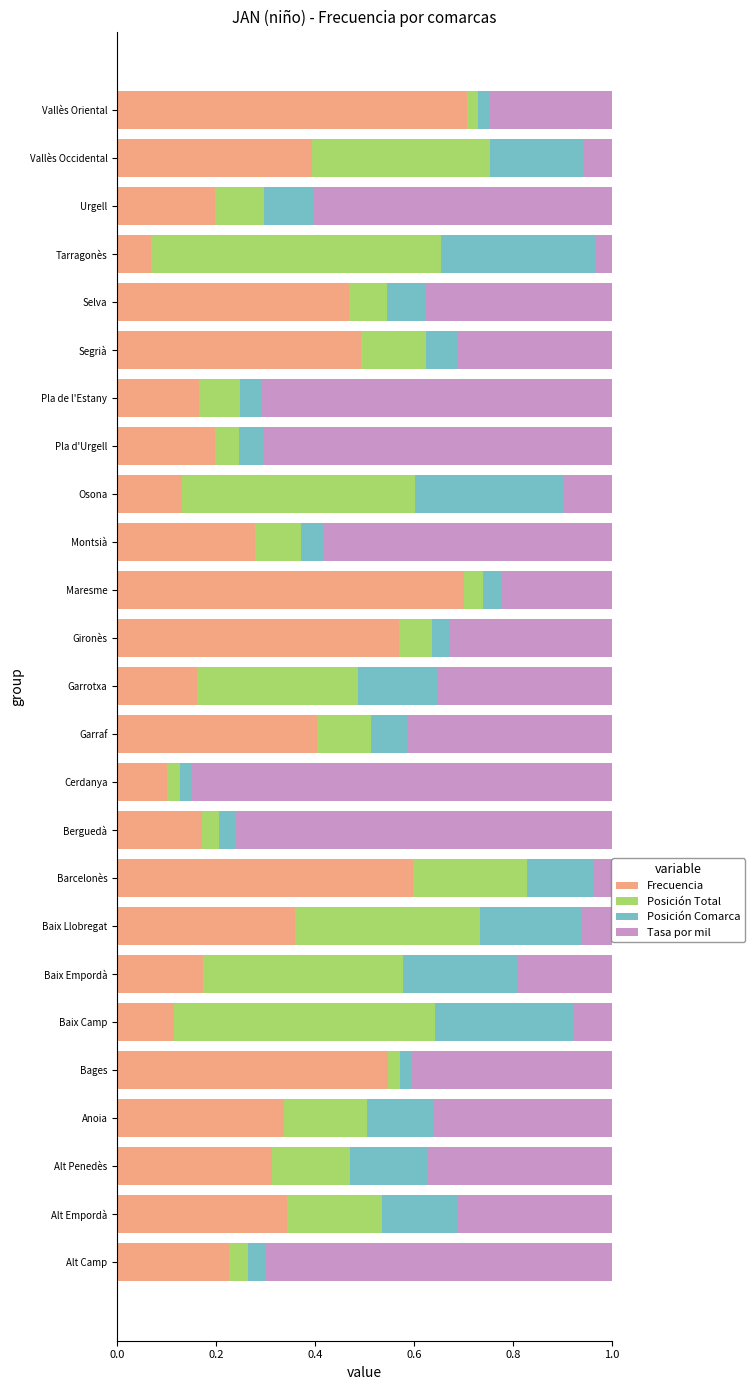

What is the total value across all series at Bages?

1.0